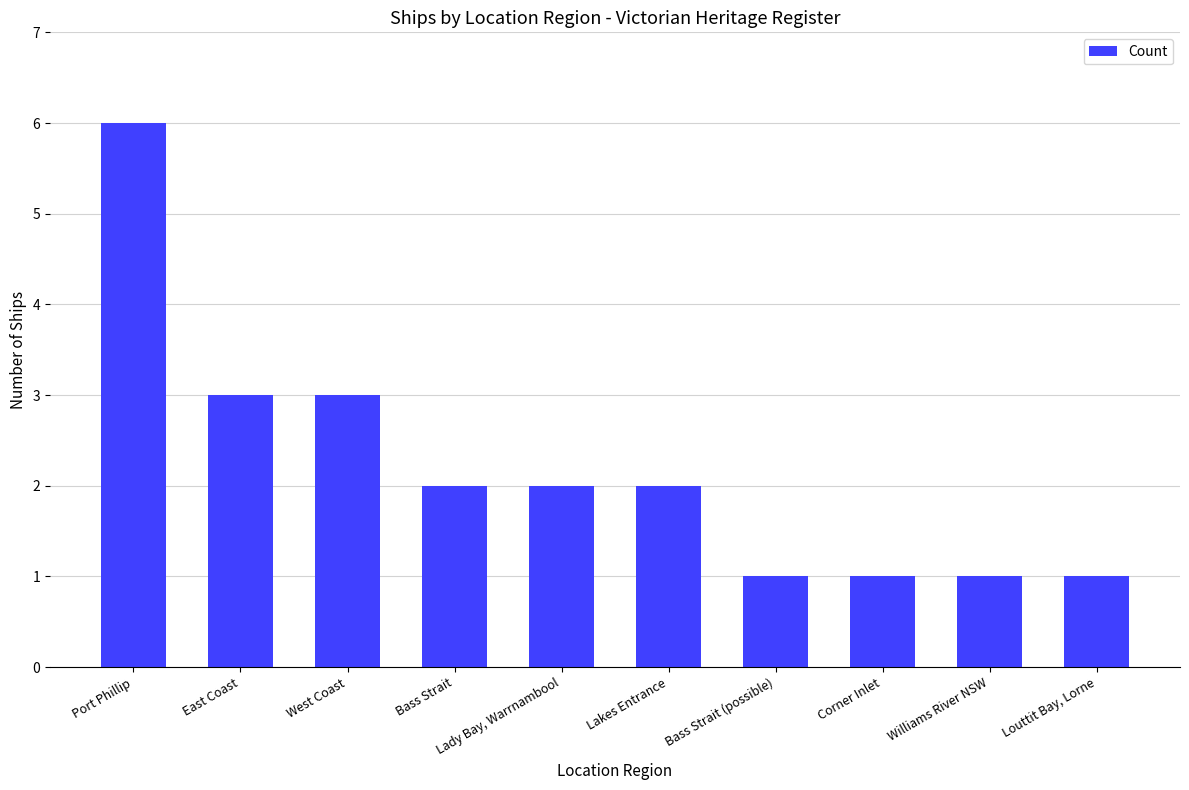

What is the smallest value displayed?

1